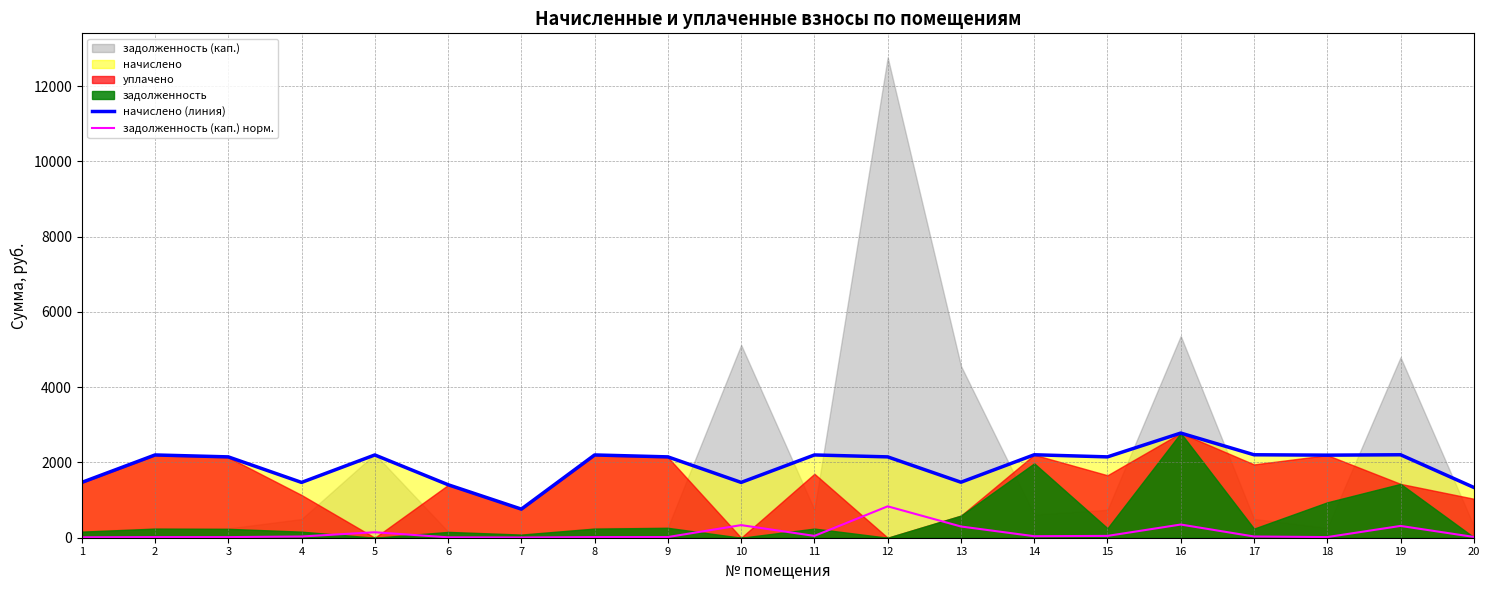

Between 14 and 20, which is larger?

14